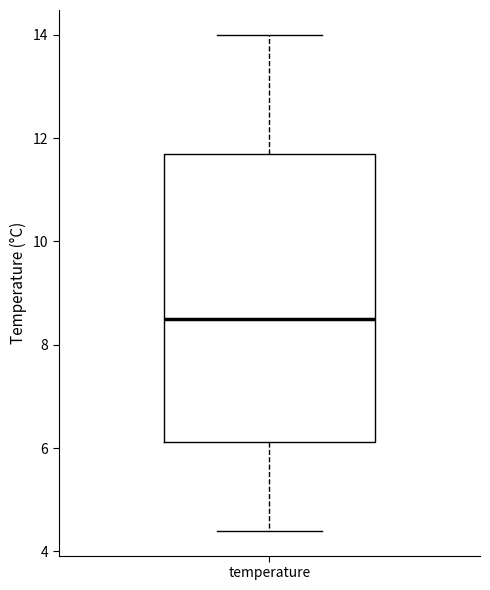

Read this box plot against the y-axis: the position of the median line, the range covered by the box, and the ends of both whiskers. The values are not printed on the chart, so give them approximately, as read against the axis.

median 8.6, box 6.2 to 11.8, whiskers 4.4 to 14.0